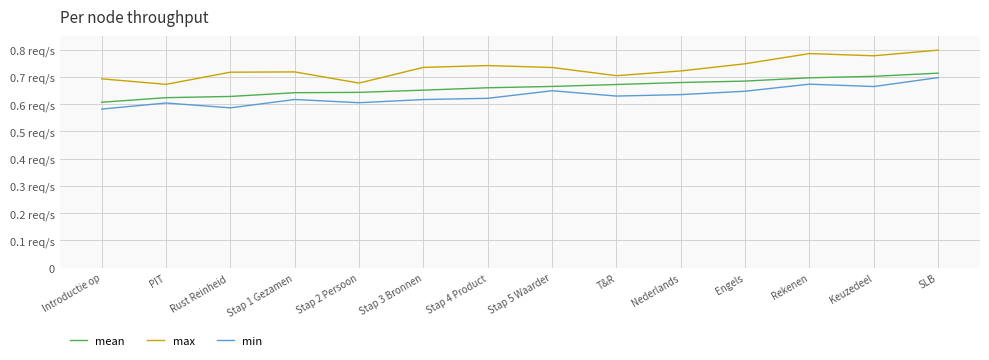

Is this an area chart (filled region under the line)?

No